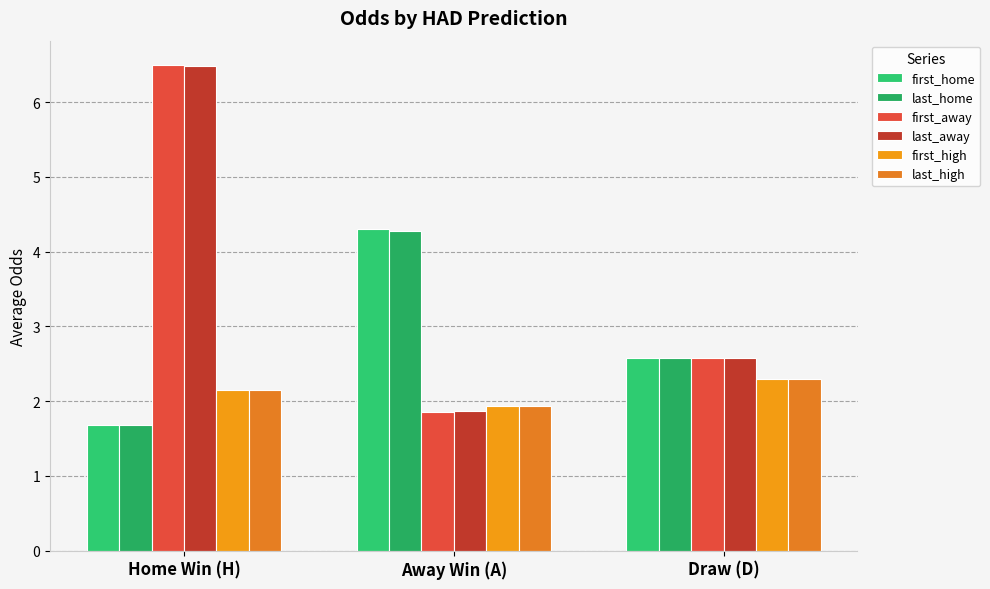

Which series has the widest spread of values?

first_away